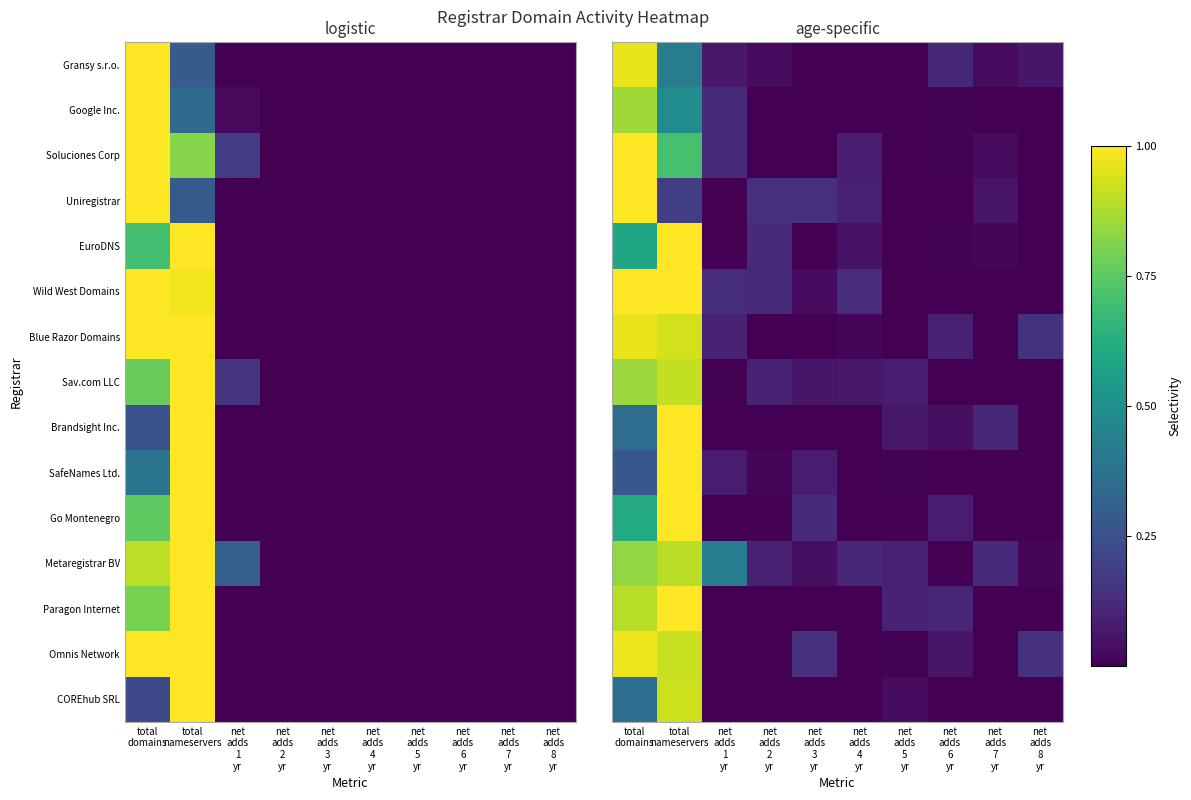

Which label corresponds to the smallest value in the chart?

net
adds
3
yr